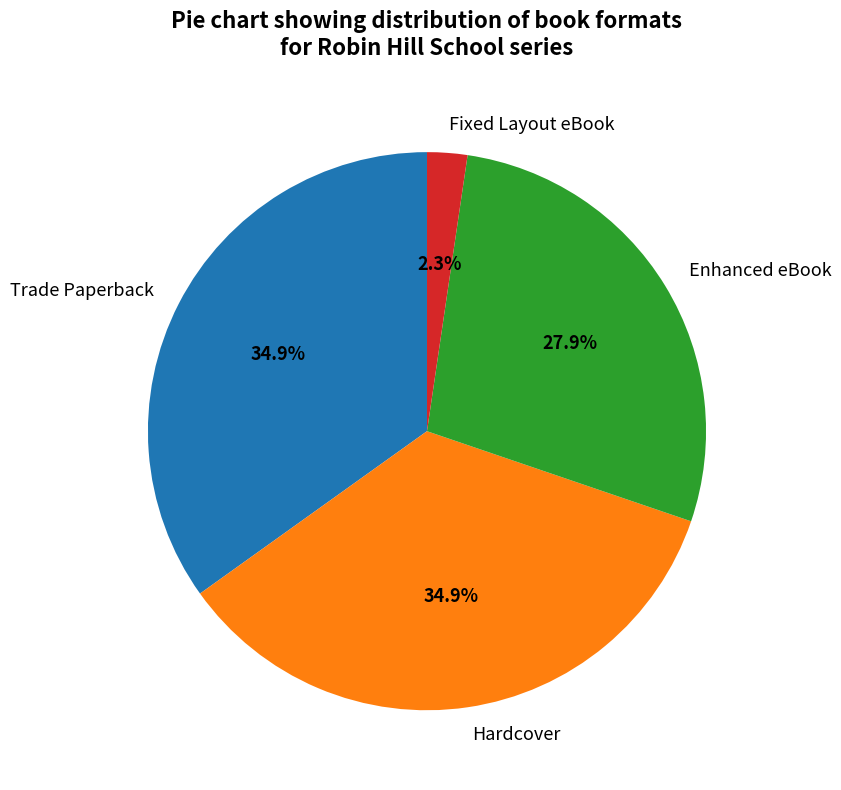

Which has a higher value, Hardcover or Fixed Layout eBook?

Hardcover